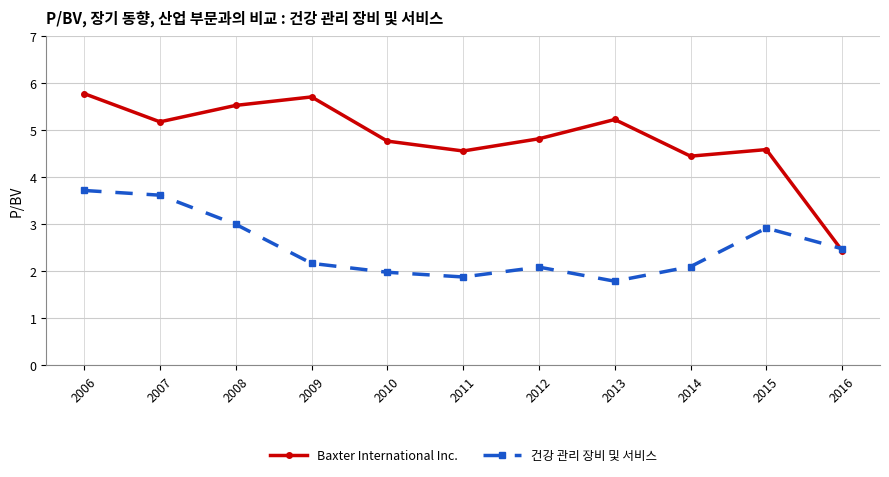

Where does the Baxter International Inc. series first go above 4?

2006